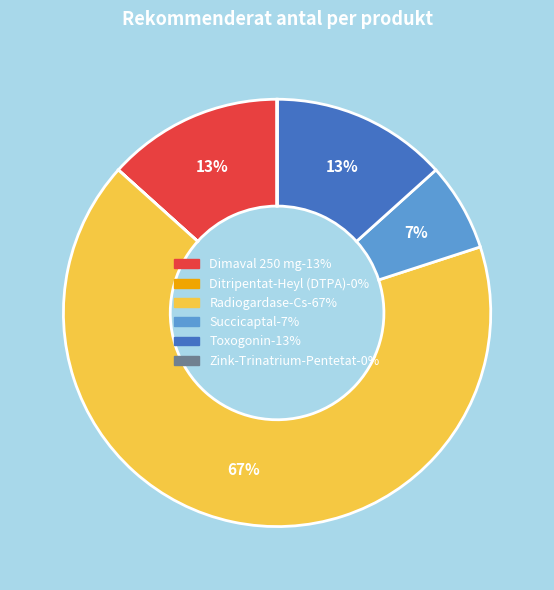

Which category has the biggest portion of the pie?

Radiogardase-Cs